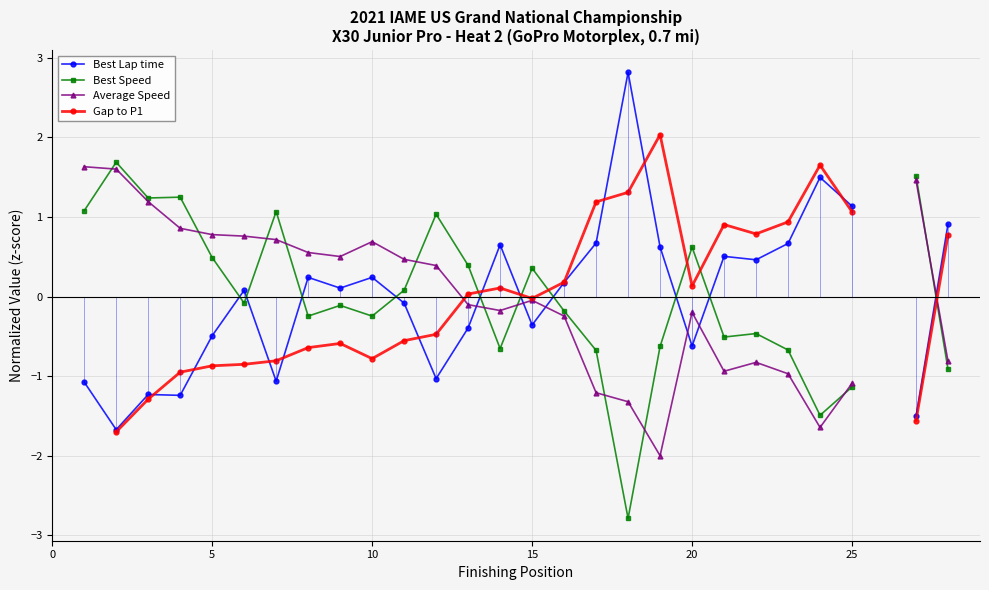

What is the total value across all series at 10?

-0.1